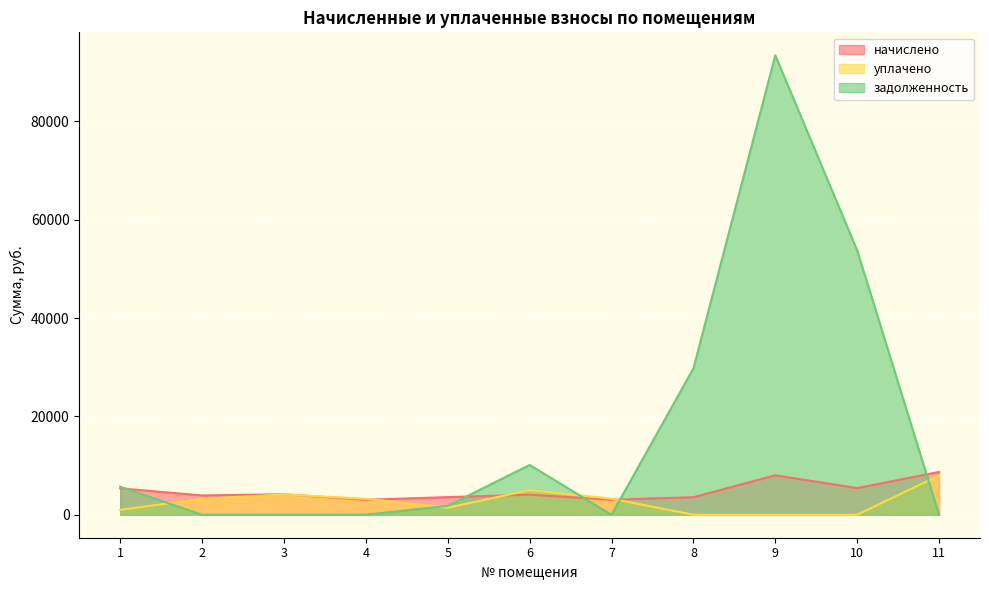

Reading left to right, what are all the values shown in this chart?

начислено: 5370.6	3924.1	4171.8	3045.0	3588.4	4084.0	3045.0	3564.5	8023.9	5418.6	8711.3
уплачено: 1000.0	3236.7	4136.3	3246.9	1434.1	5000.0	3272.8	0.0	0.0	0.0	7985.3
задолженность: 5714.4	0.0	0.0	0.0	1817.1	10122.5	0.0	29757.1	93424.5	53762.8	0.0